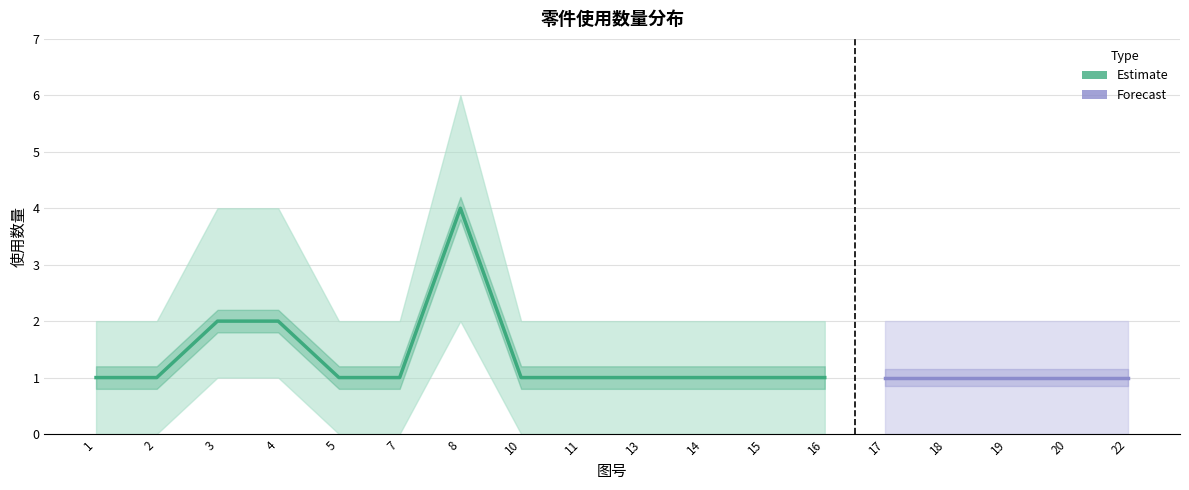

True or false: 使用数量 has more than 1 interior local peaks.

False